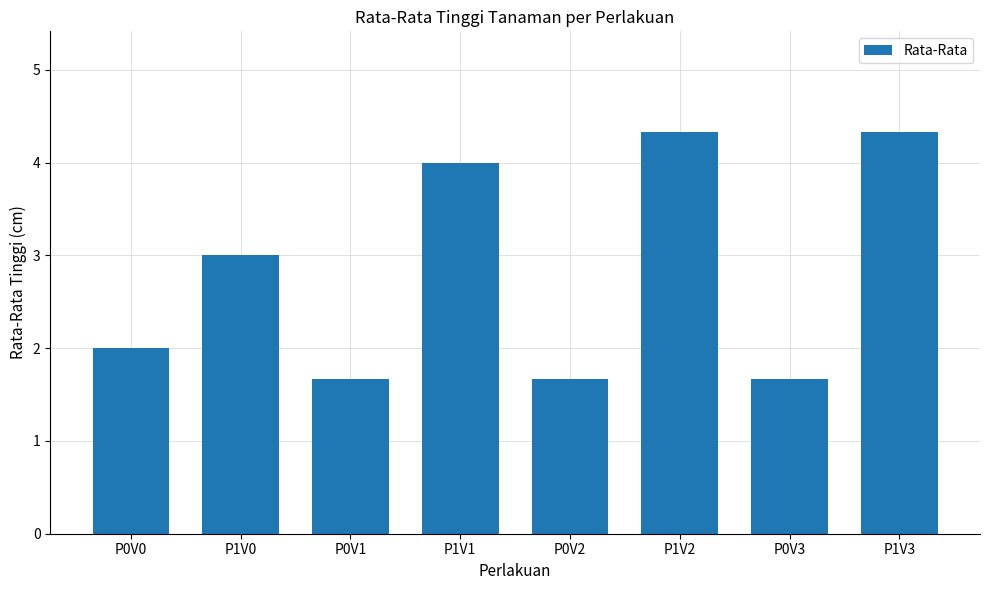

What is the smallest value displayed?

1.7